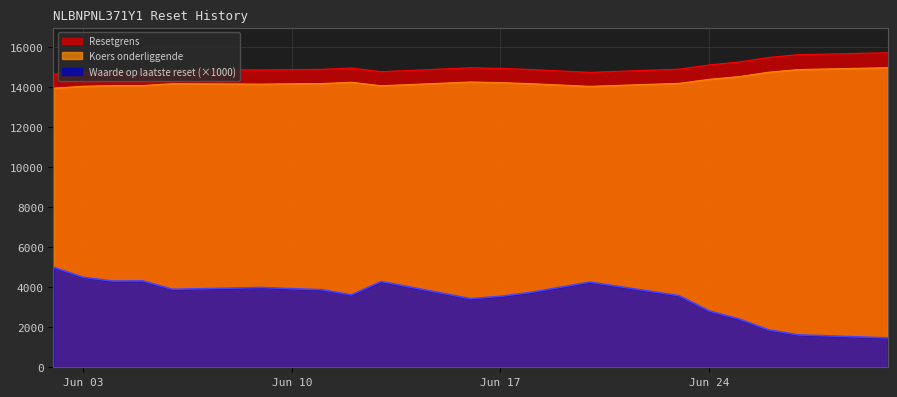

Rank the series by their maximum value, from lowest to highest.

Waarde op laatste reset (×1000), Koers onderliggende, Resetgrens